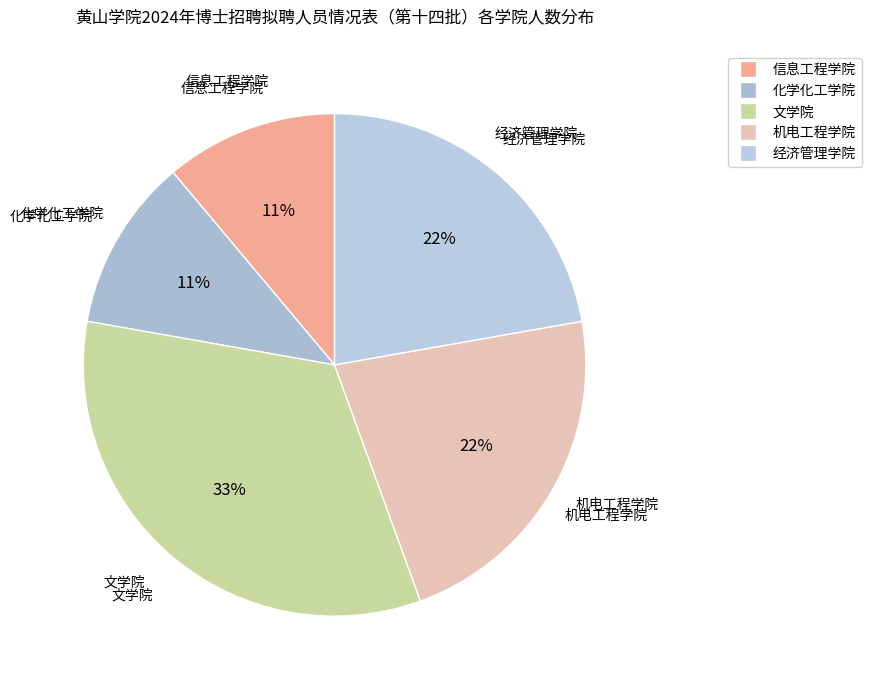

To the nearest percent, what is the difference between the largest and smallest slice percentages?

22%